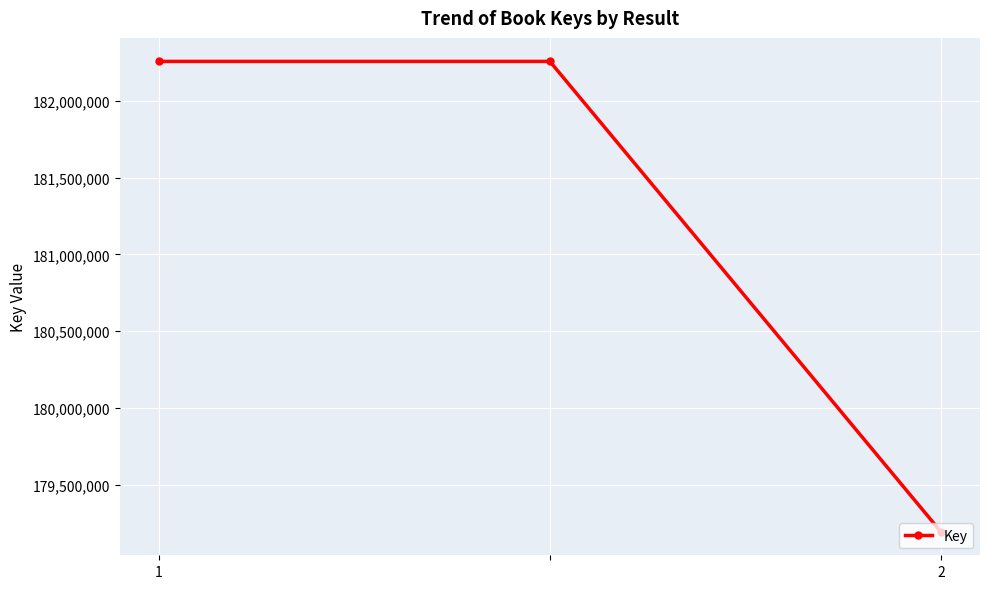

How many values are between 179194085 and 182255671?

3